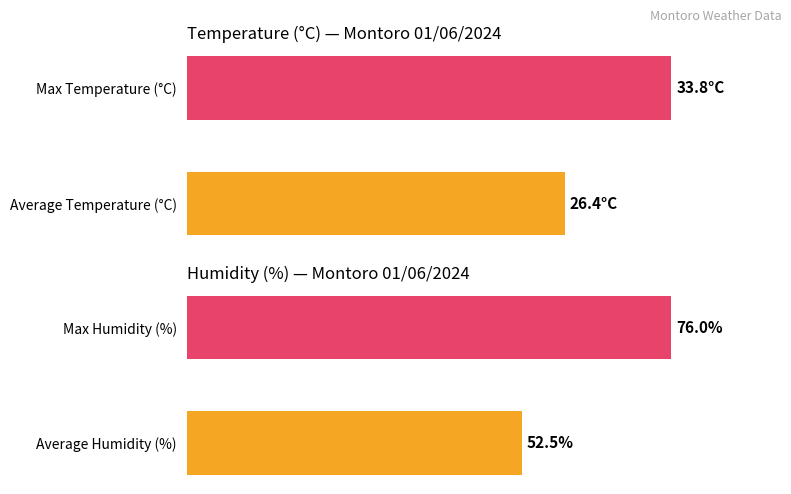

At 0, list the series in order from largest to smallest.

Temperature, Humidity